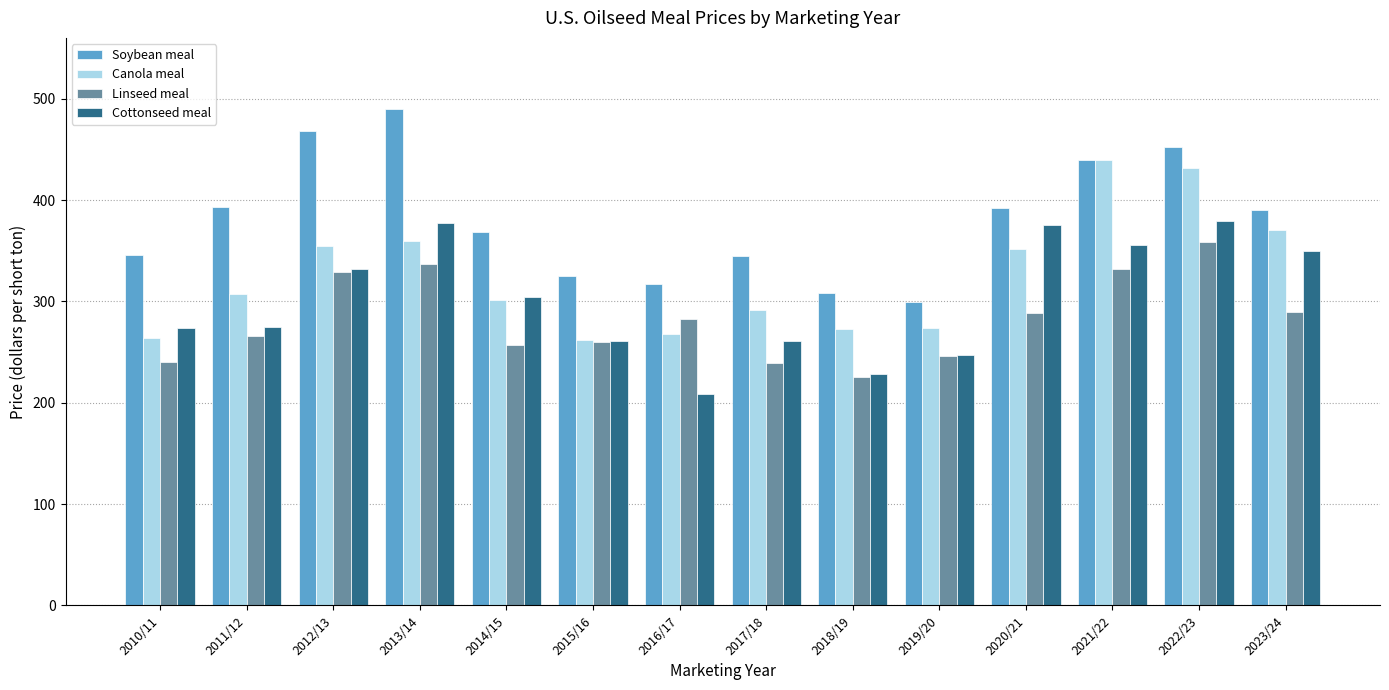

What is the approximate value of Canola meal at 2010/11?

263.6